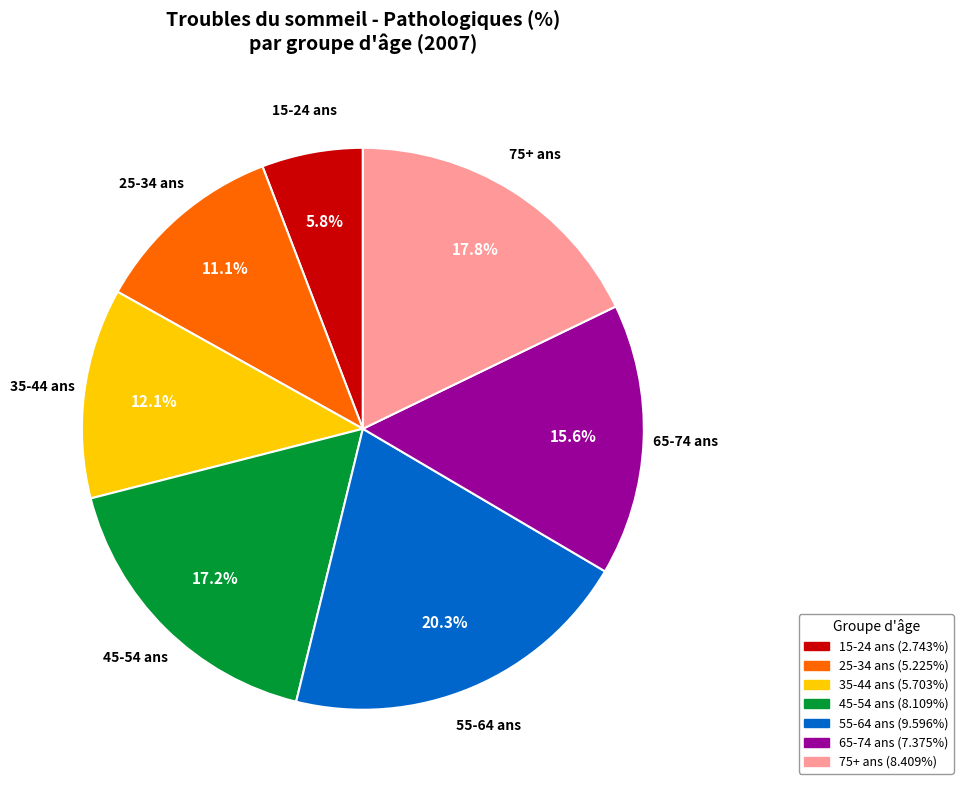

Does any single category account for the majority?

No